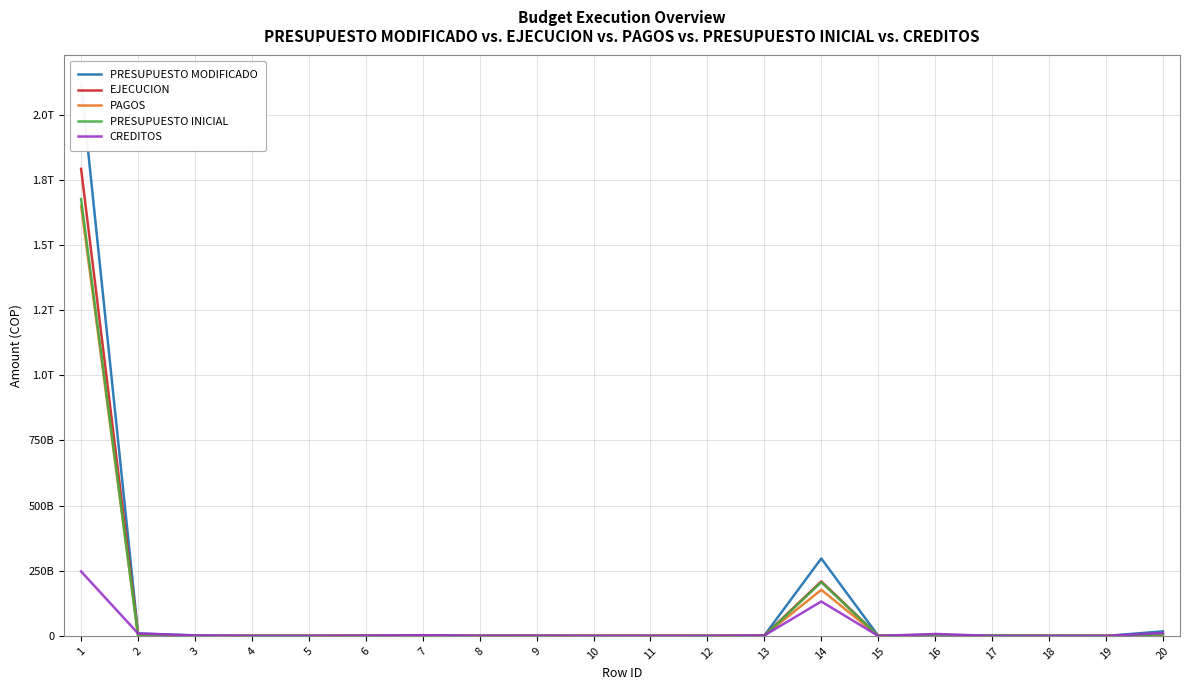

Which series changed the most between 10 and 17?

PRESUPUESTO INICIAL